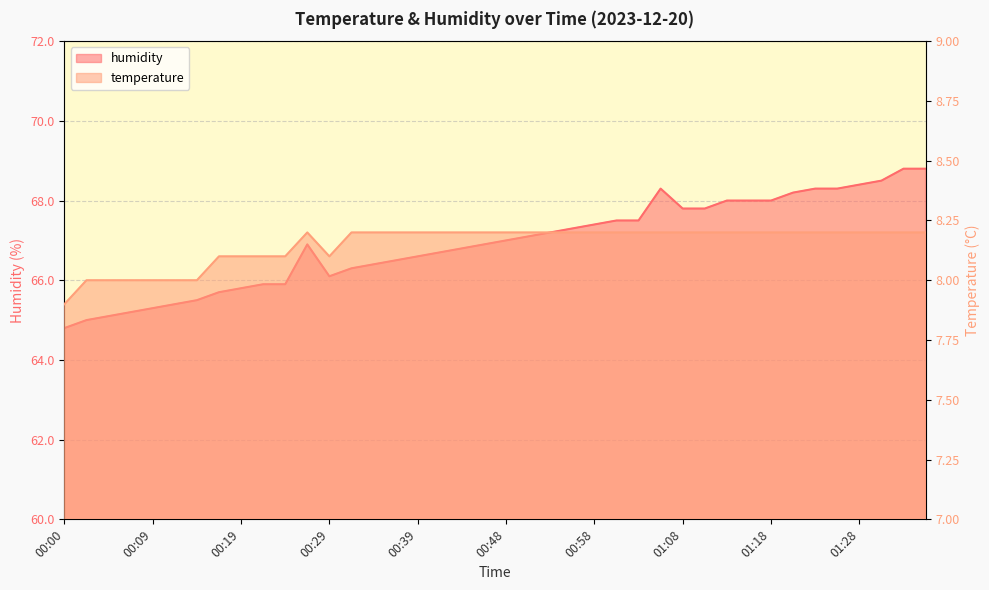

Reading right to left, transcribe all the data shown in this chart.

temperature: 01:35=8.2	01:32=8.2	01:30=8.2	01:28=8.2	01:25=8.2	01:23=8.2	01:20=8.2	01:18=8.2	01:15=8.2	01:13=8.2	01:10=8.2	01:08=8.2	01:06=8.2	01:03=8.2	01:01=8.2	00:58=8.2	00:56=8.2	00:53=8.2	00:51=8.2	00:48=8.2	00:46=8.2	00:43=8.2	00:41=8.2	00:39=8.2	00:36=8.2	00:34=8.2	00:31=8.2	00:29=8.1	00:26=8.2	00:24=8.1	00:22=8.1	00:19=8.1	00:17=8.1	00:14=8.0	00:12=8.0	00:09=8.0	00:07=8.0	00:04=8.0	00:02=8.0	00:00=7.9
humidity: 01:35=68.8	01:32=68.8	01:30=68.5	01:28=68.4	01:25=68.3	01:23=68.3	01:20=68.2	01:18=68.0	01:15=68.0	01:13=68.0	01:10=67.8	01:08=67.8	01:06=68.3	01:03=67.5	01:01=67.5	00:58=67.4	00:56=67.3	00:53=67.2	00:51=67.1	00:48=67.0	00:46=66.9	00:43=66.8	00:41=66.7	00:39=66.6	00:36=66.5	00:34=66.4	00:31=66.3	00:29=66.1	00:26=66.9	00:24=65.9	00:22=65.9	00:19=65.8	00:17=65.7	00:14=65.5	00:12=65.4	00:09=65.3	00:07=65.2	00:04=65.1	00:02=65.0	00:00=64.8